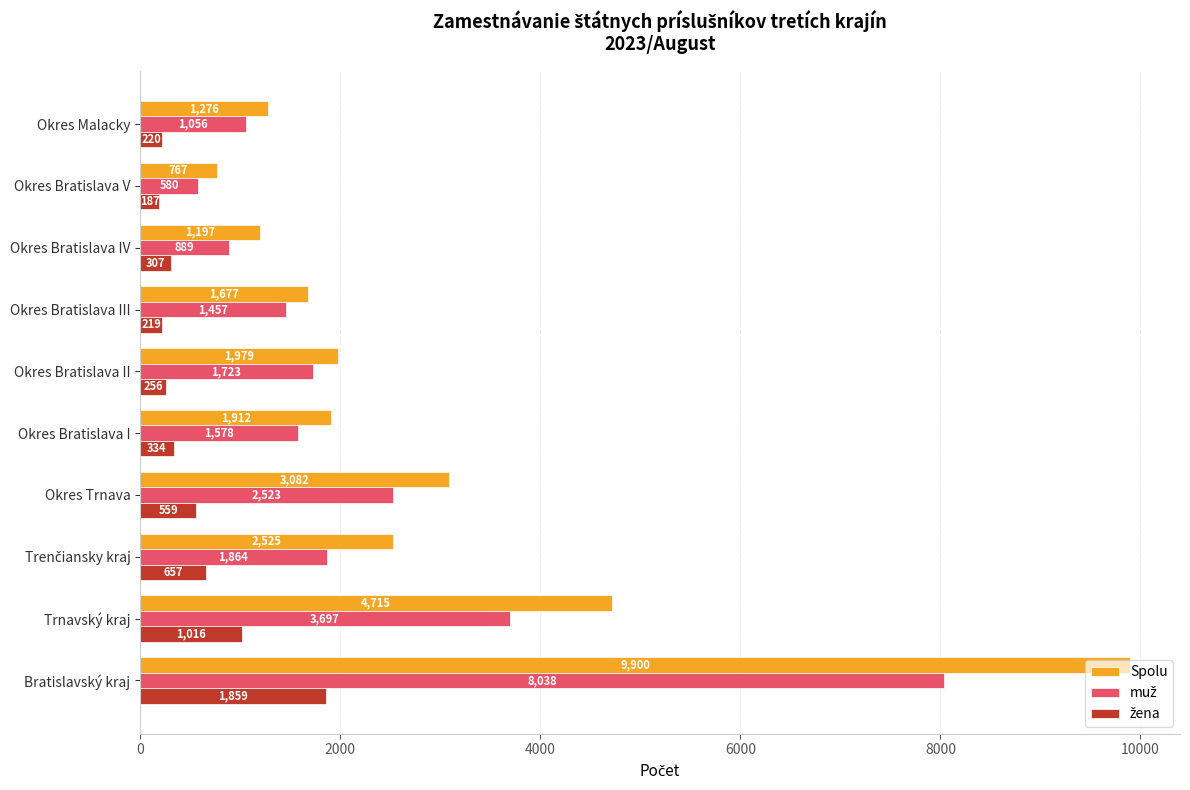

What is the difference between the maximum and minimum values in the Spolu series?

9133